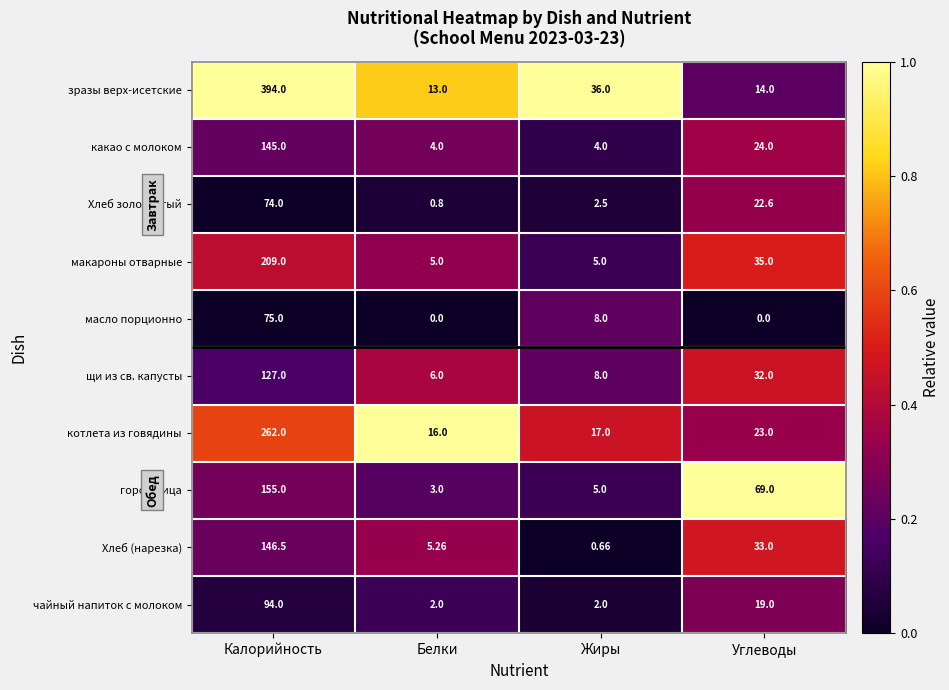

Rank the series by their maximum value, from lowest to highest.

Хлеб золотистый, масло порционно, чайный напиток с молоком, щи из св. капусты, какао с молоком, Хлеб (нарезка), горошница, макароны отварные, котлета из говядины, зразы верх-исетские